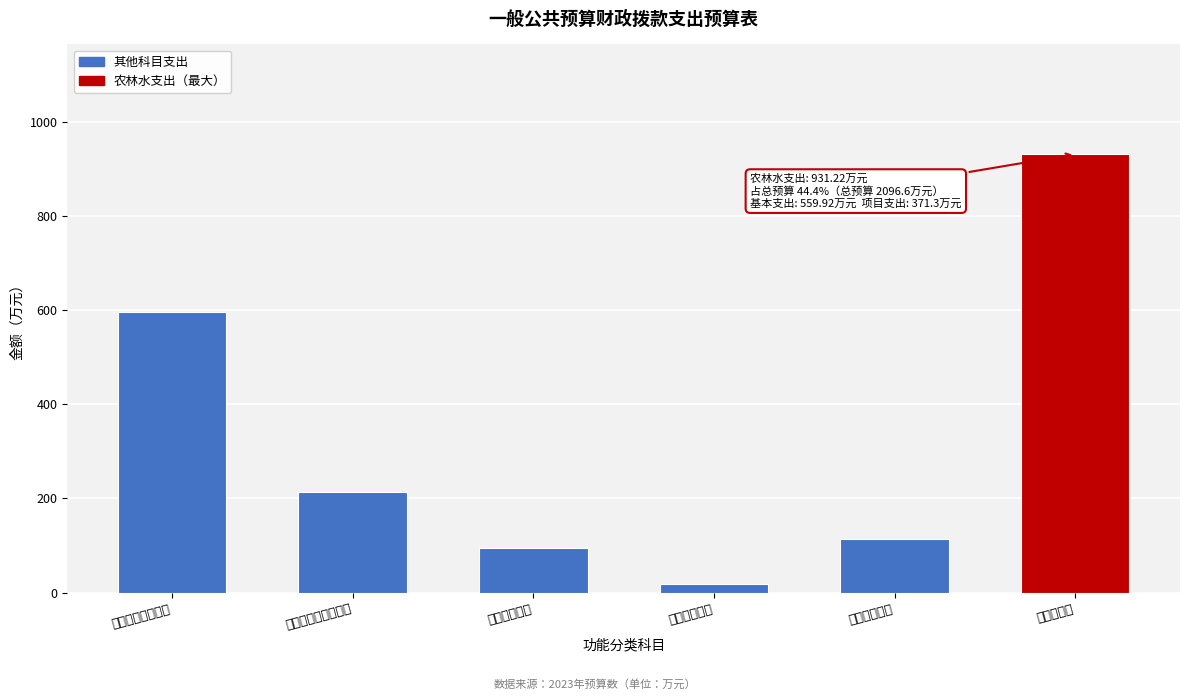

Reading left to right, list all the values displayed in this chart.

一般公共服务支出=595.8	社会保障和就业支出=213.9	卫生健康支出=95.8	节能环保支出=18.0	城乡社区支出=114.0	农林水支出=931.2